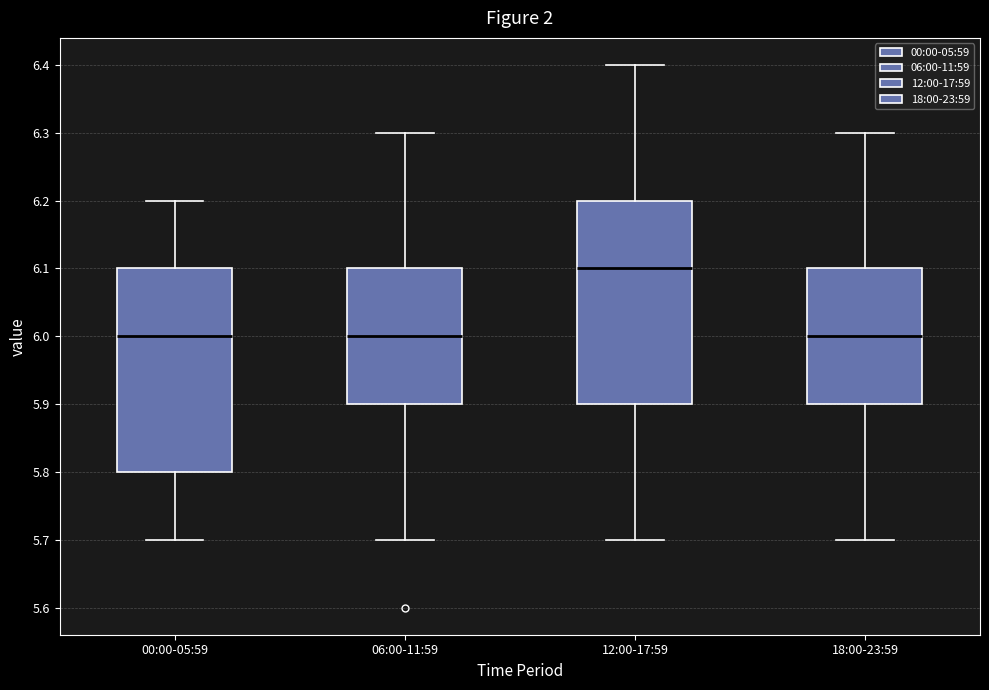

Reading left to right, read every box against the y-axis: the position of its median line, the range the box covers, and the ends of its whiskers. The values are not printed on the chart, so give them approximately, as read against the axis.

00:00-05:59: median 6.0, box 5.8 to 6.1, whiskers 5.7 to 6.2
06:00-11:59: median 6.0, box 5.9 to 6.1, whiskers 5.7 to 6.3
12:00-17:59: median 6.1, box 5.9 to 6.2, whiskers 5.7 to 6.4
18:00-23:59: median 6.0, box 5.9 to 6.1, whiskers 5.7 to 6.3